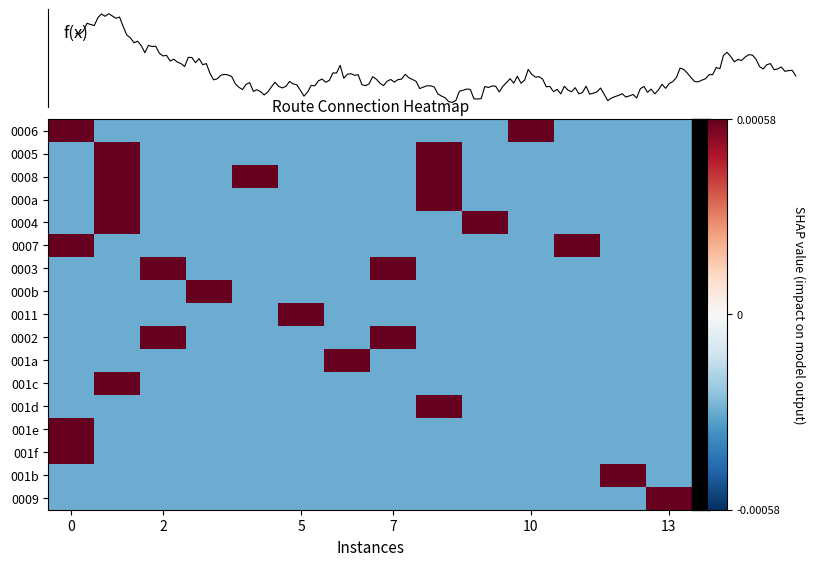

Which series has the largest total across all categories?

0008